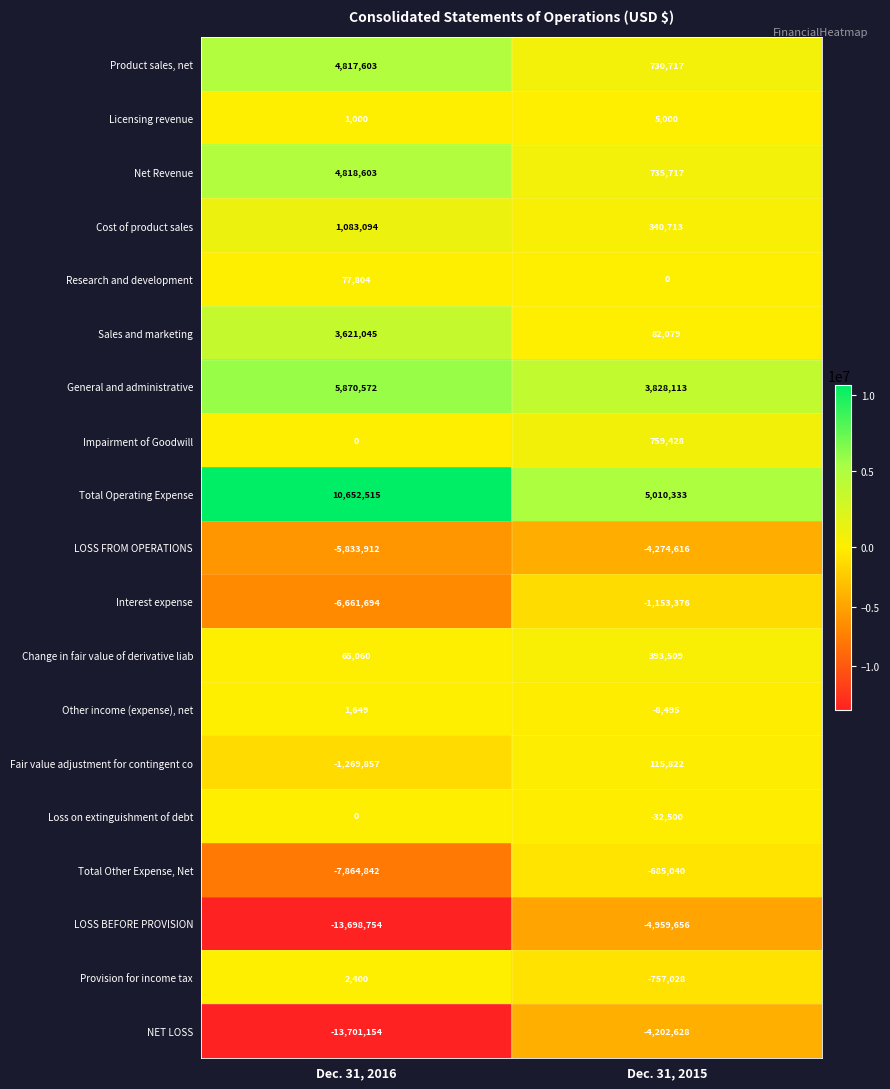

Which series has the largest total across all categories?

Total Operating Expense